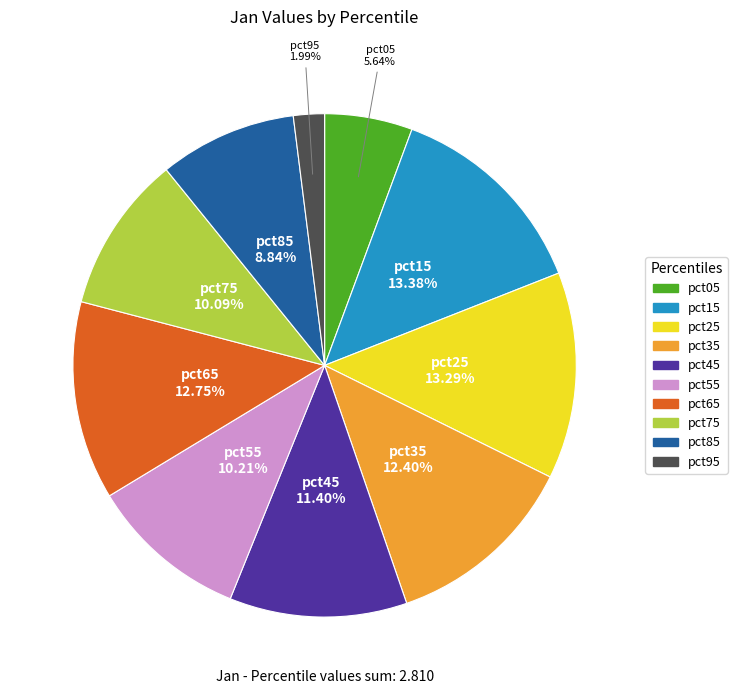

Combined, do pct45 and pct35 account for over 50%?

No